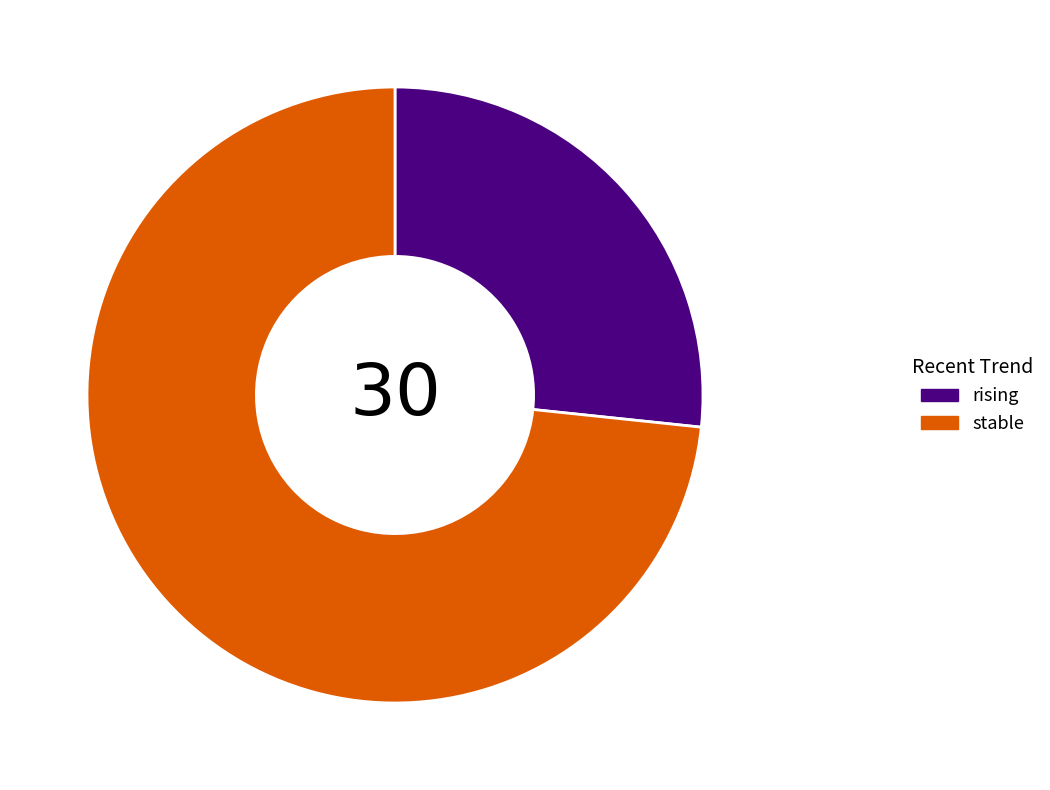

What is the largest slice in the pie chart?

stable